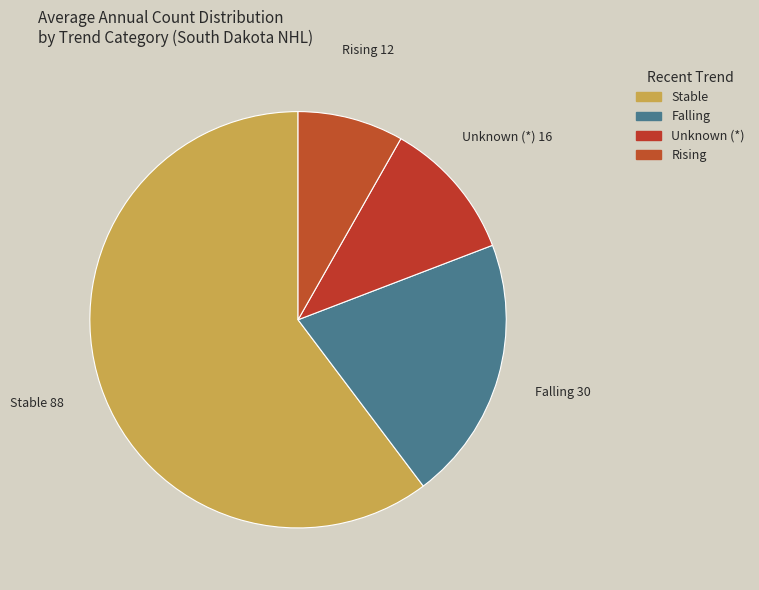

Does any single category account for the majority?

Yes